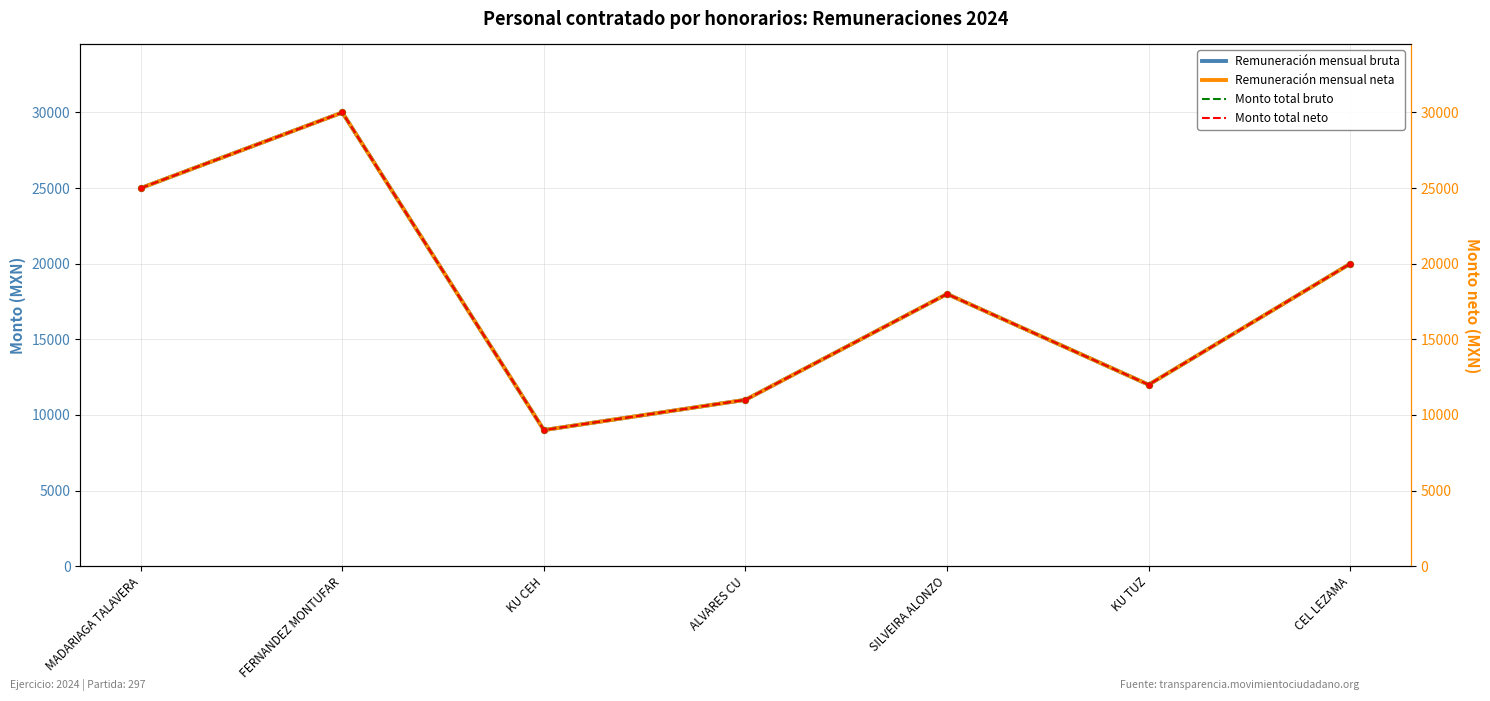

What is the total value across all series at SILVEIRA ALONZO?

72000